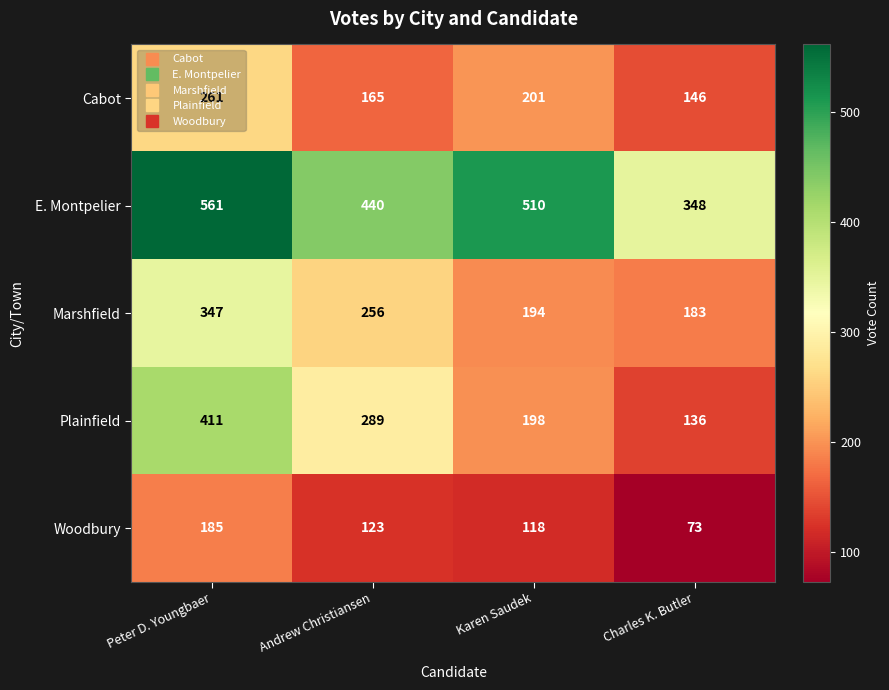

What is the sum of all Plainfield values?

1034